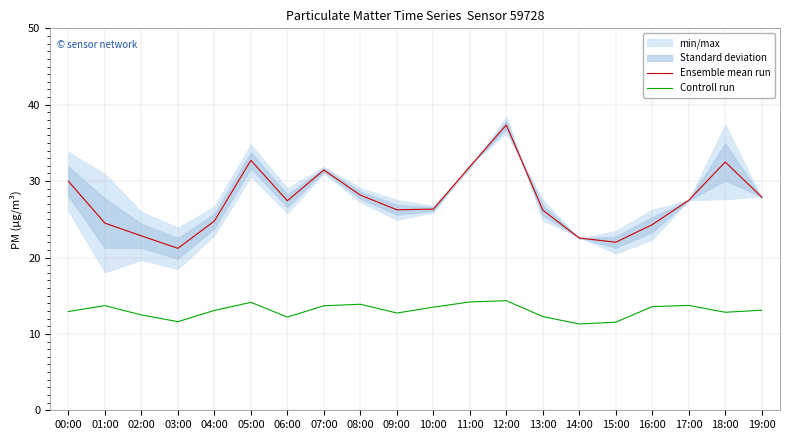

Does the chart have visible grid lines?

Yes